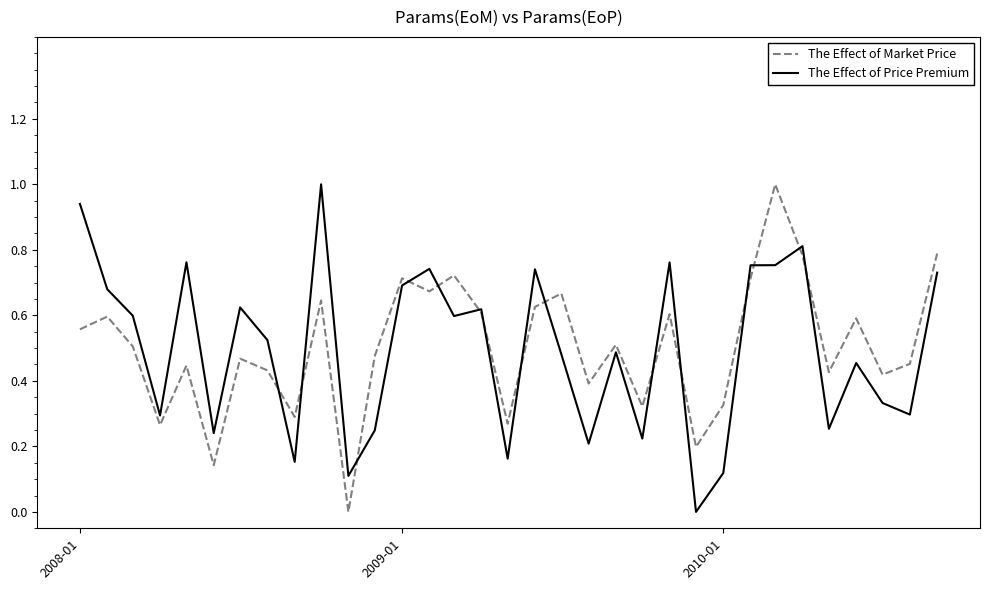

What is the maximum value shown in the chart?

1.0